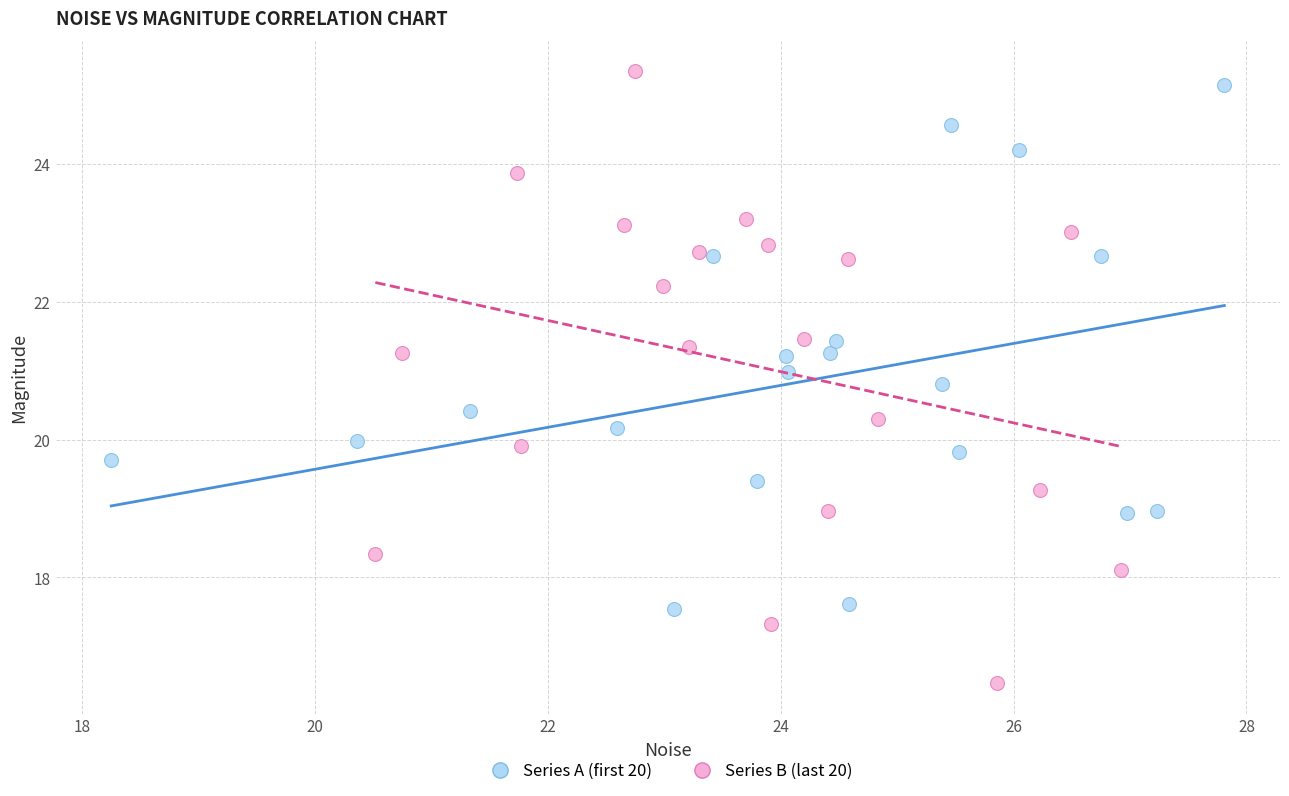

Which series reaches the minimum Y coordinate?

Series B (last 20)